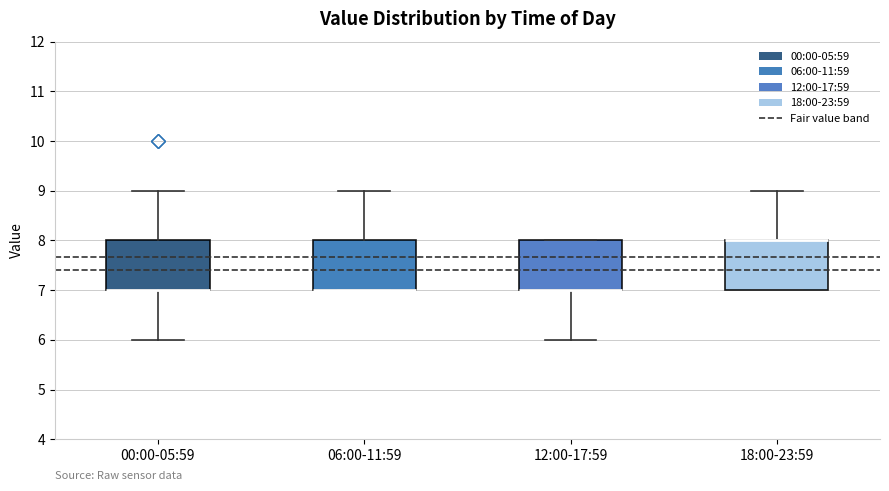

Reading left to right, transcribe this box plot: for each box, give where its median line is, the range the box spans, and where its two whiskers end, as read against the y-axis. The values are not printed on the chart, so give them approximately, as read against the axis.

00:00-05:59: median 7 (drawn on the box's lower edge), box 7 to 8, whiskers 6 to 9
06:00-11:59: median 7 (drawn on the box's lower edge), box 7 to 8, whiskers 7 to 9
12:00-17:59: median 7 (drawn on the box's lower edge), box 7 to 8, whiskers 6 to 8
18:00-23:59: median 8 (drawn on the box's upper edge), box 7 to 8, whiskers 7 to 9